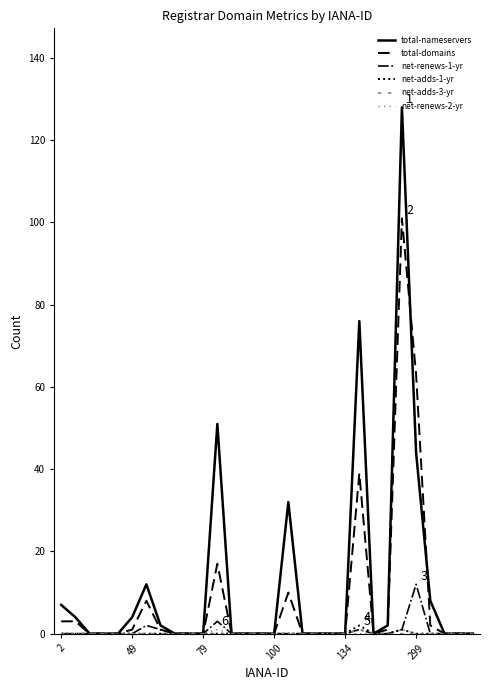

True or false: net-adds-1-yr and net-adds-3-yr cross at least once.

False